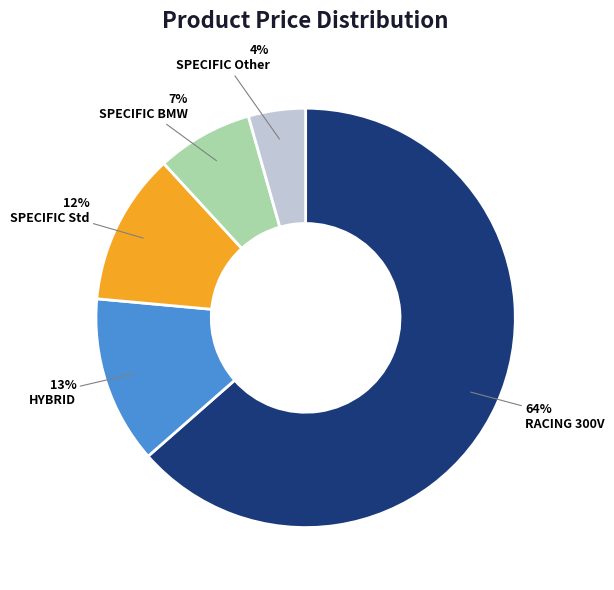

Count the number of slices in the pie.

5